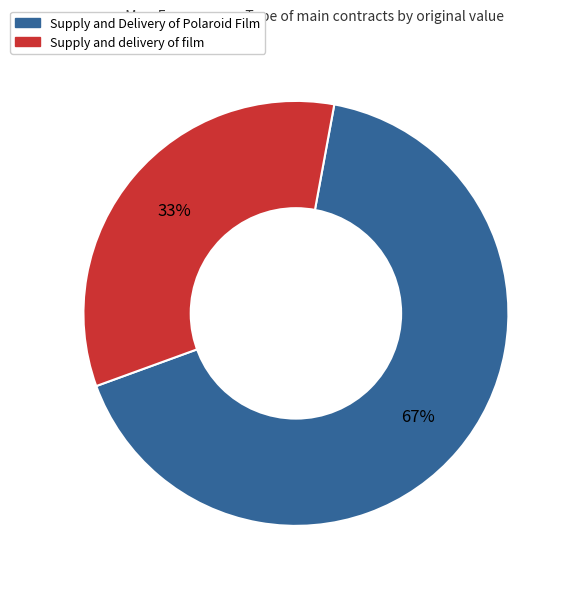

To the nearest percent, what is the average slice percentage?

50%